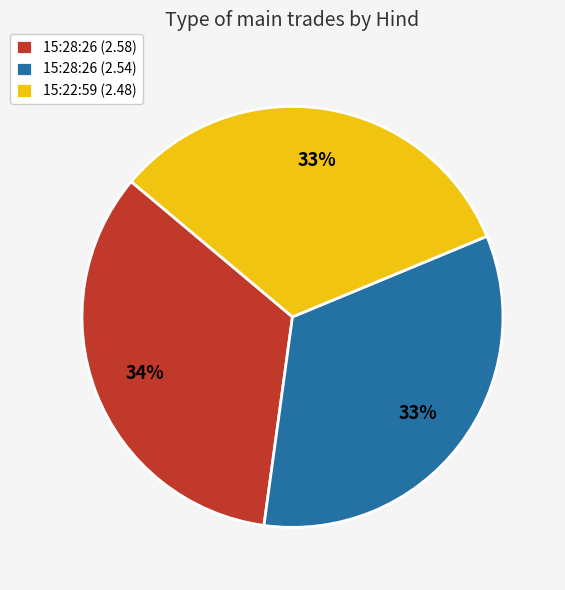

Does 15:28:26 (2.58) represent more than half of the total?

No